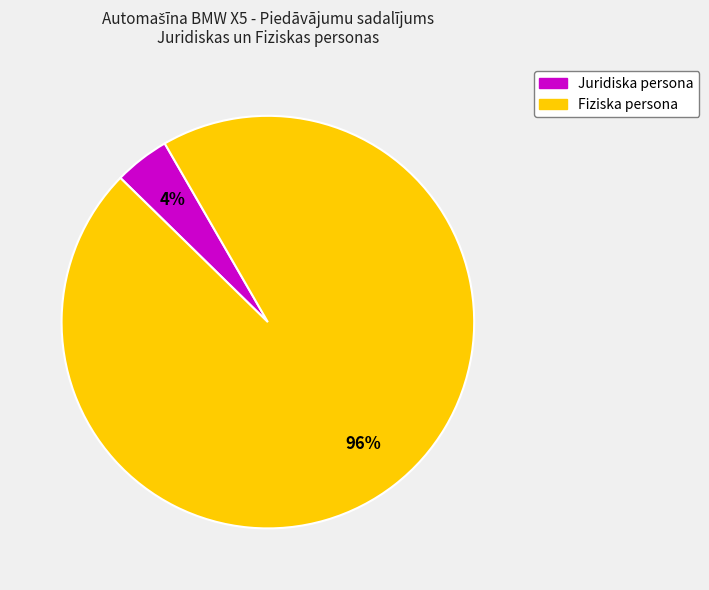

Do Juridiska persona and Fiziska persona together represent more than half of the pie?

Yes